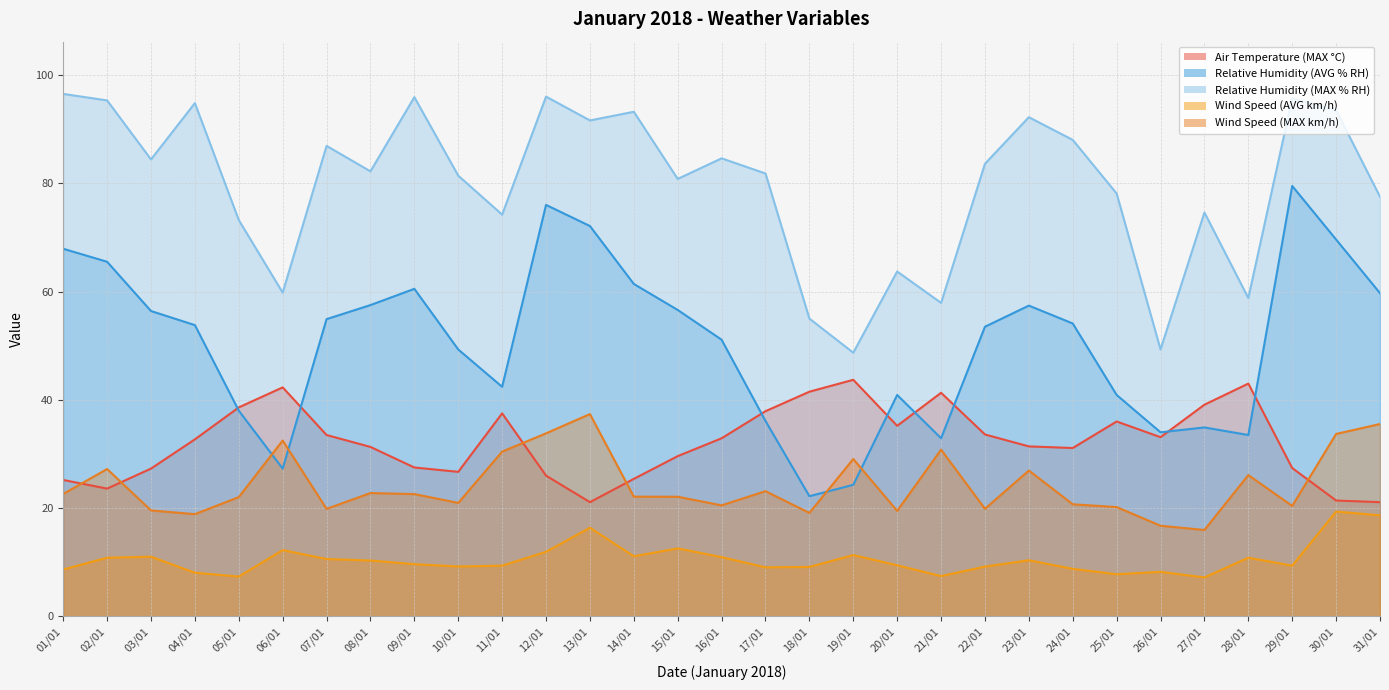

Reading right to left, extract all data points from this chart.

Air Temperature (MAX °C): 31/01=21.1	30/01=21.4	29/01=27.4	28/01=43.0	27/01=39.1	26/01=33.1	25/01=36.0	24/01=31.1	23/01=31.4	22/01=33.6	21/01=41.3	20/01=35.2	19/01=43.7	18/01=41.5	17/01=37.9	16/01=32.9	15/01=29.6	14/01=25.4	13/01=21.1	12/01=26.0	11/01=37.5	10/01=26.7	09/01=27.5	08/01=31.3	07/01=33.5	06/01=42.3	05/01=38.6	04/01=32.7	03/01=27.3	02/01=23.6	01/01=25.2
Relative Humidity (AVG % RH): 31/01=59.7	30/01=69.6	29/01=79.5	28/01=33.5	27/01=34.9	26/01=34.0	25/01=40.9	24/01=54.1	23/01=57.4	22/01=53.5	21/01=32.9	20/01=40.9	19/01=24.3	18/01=22.2	17/01=36.1	16/01=51.1	15/01=56.6	14/01=61.4	13/01=72.1	12/01=76.0	11/01=42.4	10/01=49.3	09/01=60.5	08/01=57.5	07/01=54.9	06/01=27.3	05/01=38.0	04/01=53.8	03/01=56.4	02/01=65.5	01/01=67.9
Relative Humidity (MAX % RH): 31/01=77.5	30/01=93.5	29/01=95.7	28/01=58.8	27/01=74.6	26/01=49.3	25/01=78.1	24/01=88.0	23/01=92.2	22/01=83.6	21/01=57.9	20/01=63.7	19/01=48.7	18/01=55.0	17/01=81.8	16/01=84.6	15/01=80.8	14/01=93.2	13/01=91.6	12/01=96.0	11/01=74.2	10/01=81.4	09/01=95.9	08/01=82.2	07/01=86.9	06/01=59.8	05/01=73.2	04/01=94.8	03/01=84.4	02/01=95.3	01/01=96.5
Wind Speed (AVG km/h): 31/01=18.7	30/01=19.4	29/01=9.4	28/01=10.8	27/01=7.2	26/01=8.2	25/01=7.8	24/01=8.8	23/01=10.4	22/01=9.2	21/01=7.5	20/01=9.4	19/01=11.3	18/01=9.1	17/01=9.1	16/01=10.9	15/01=12.6	14/01=11.1	13/01=16.4	12/01=11.9	11/01=9.4	10/01=9.2	09/01=9.7	08/01=10.3	07/01=10.6	06/01=12.2	05/01=7.4	04/01=8.1	03/01=11.0	02/01=10.8	01/01=8.7
Wind Speed (MAX km/h): 31/01=35.5	30/01=33.7	29/01=20.4	28/01=26.1	27/01=16.0	26/01=16.7	25/01=20.2	24/01=20.7	23/01=26.9	22/01=19.9	21/01=30.8	20/01=19.5	19/01=29.1	18/01=19.1	17/01=23.1	16/01=20.5	15/01=22.1	14/01=22.1	13/01=37.4	12/01=33.8	11/01=30.4	10/01=21.0	09/01=22.6	08/01=22.8	07/01=19.9	06/01=32.5	05/01=22.0	04/01=18.9	03/01=19.6	02/01=27.2	01/01=22.6